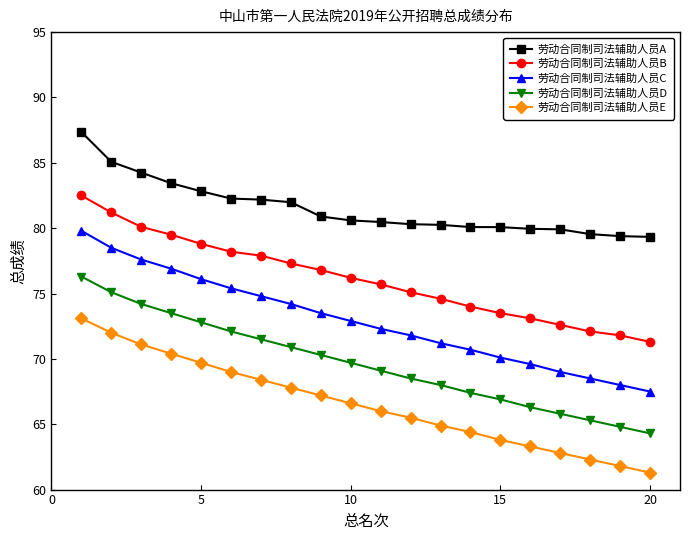

Which series has the largest total across all categories?

劳动合同制司法辅助人员A